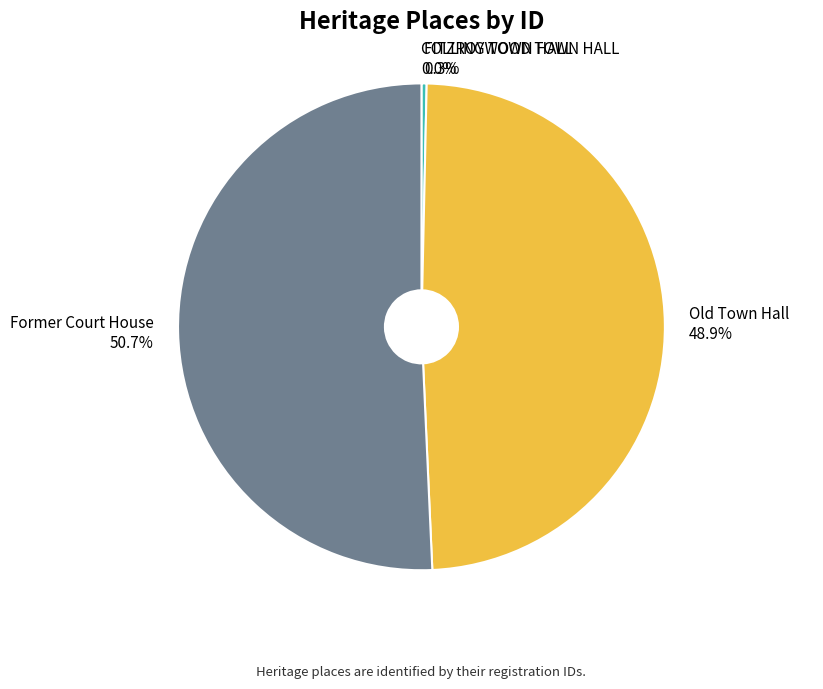

Which category has the biggest portion of the pie?

Former Court House